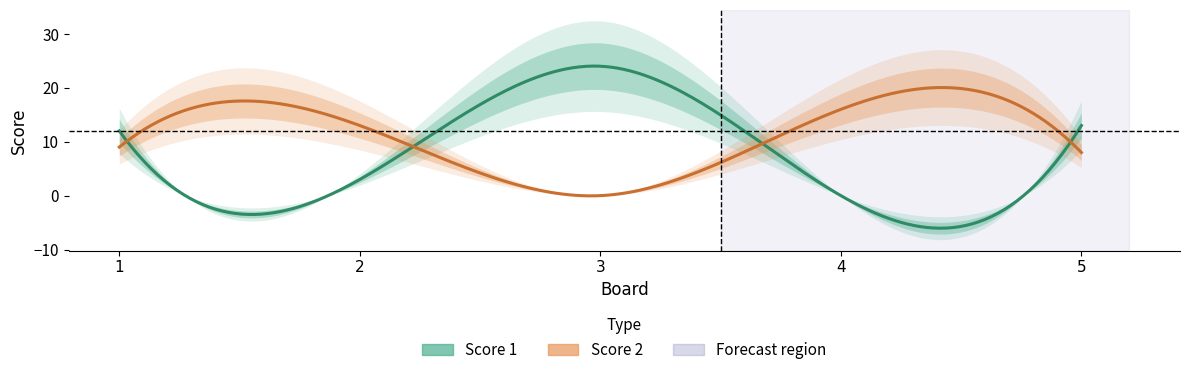

The Score 2 series shows 5 at 3. True or false?

False